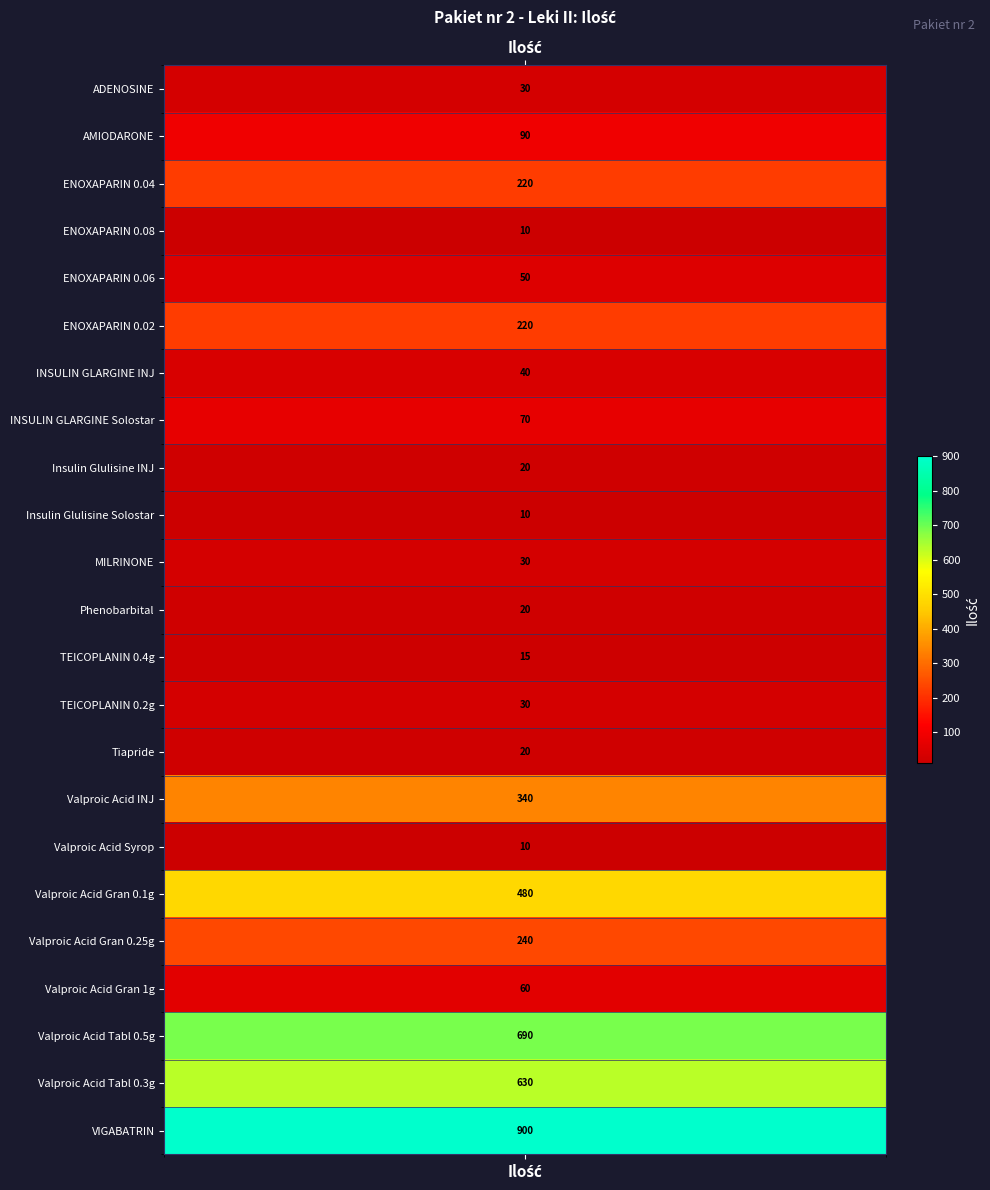

Which series has the largest total across all categories?

VIGABATRIN